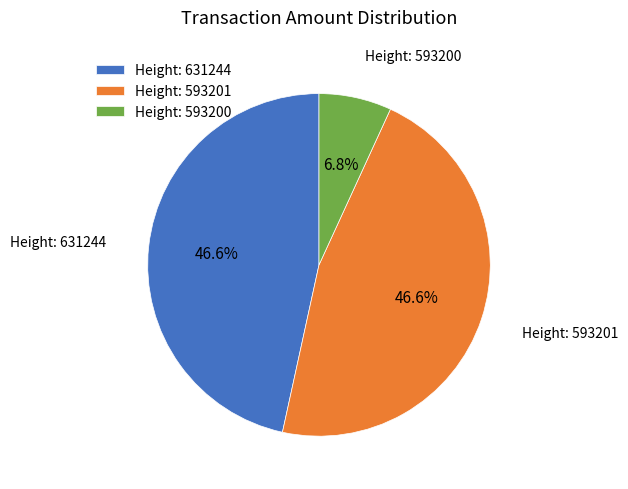

Which has a higher value, Height: 593200 or Height: 631244?

Height: 631244